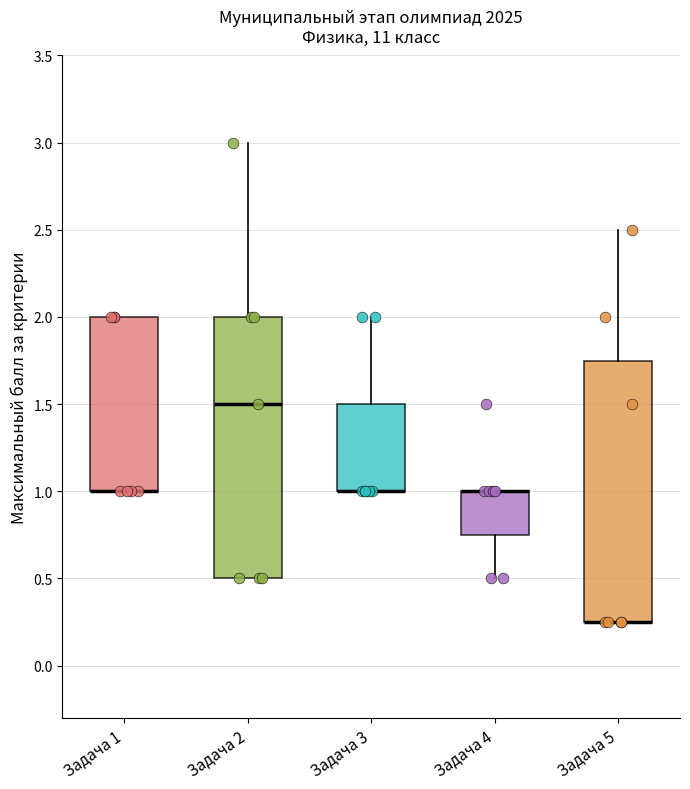

Reading left to right, transcribe this box plot: for each box, give where its median line is, the range the box spans, and where its two whiskers end, as read against the y-axis. The values are not printed on the chart, so give them approximately, as read against the axis.

Задача 1: median 1.00 (drawn on the box's lower edge), box 1.00 to 2.00, whiskers 1.00 to 2.00
Задача 2: median 1.50, box 0.50 to 2.00, whiskers 0.50 to 3.00
Задача 3: median 1.00 (drawn on the box's lower edge), box 1.00 to 1.50, whiskers 1.00 to 2.00
Задача 4: median 1.00 (drawn on the box's upper edge), box 0.75 to 1.00, whiskers 0.50 to 1.00
Задача 5: median 0.25 (drawn on the box's lower edge), box 0.25 to 1.75, whiskers 0.25 to 2.50